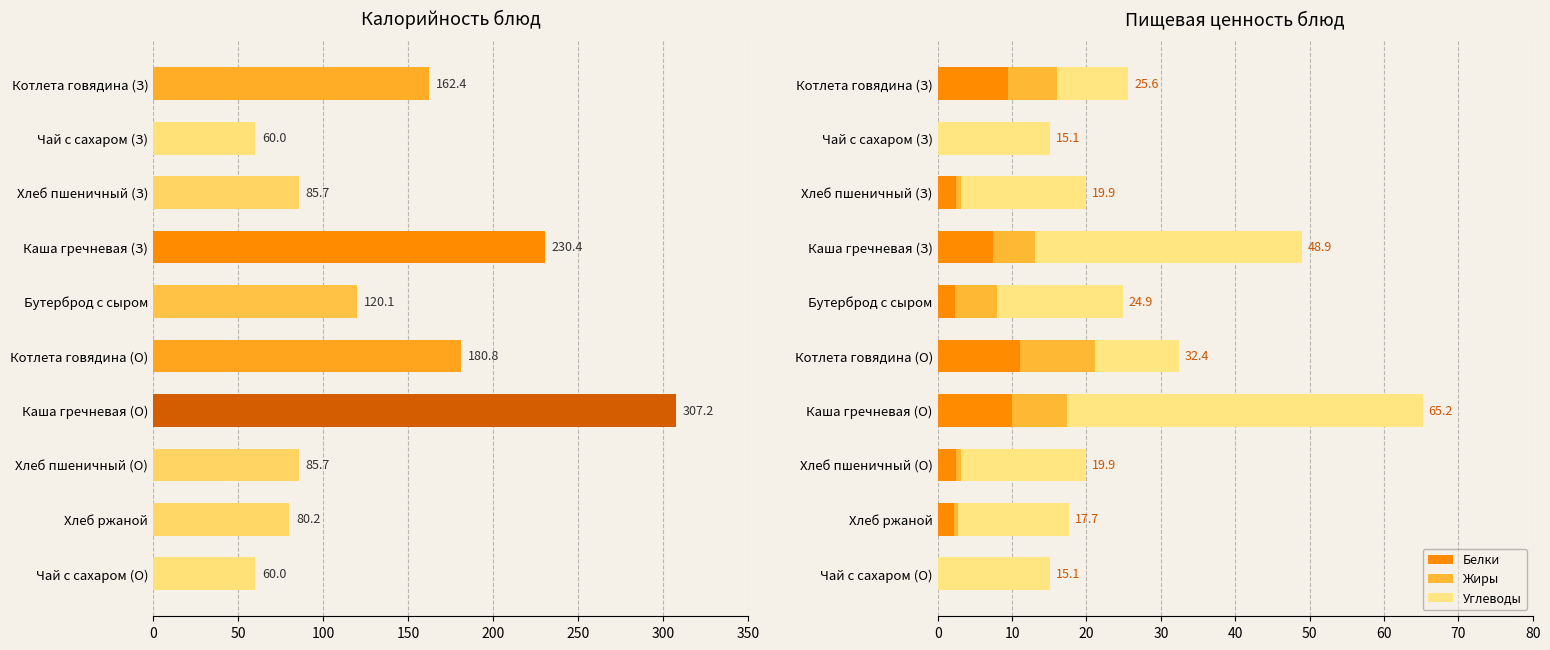

Are the bars horizontal?

Yes